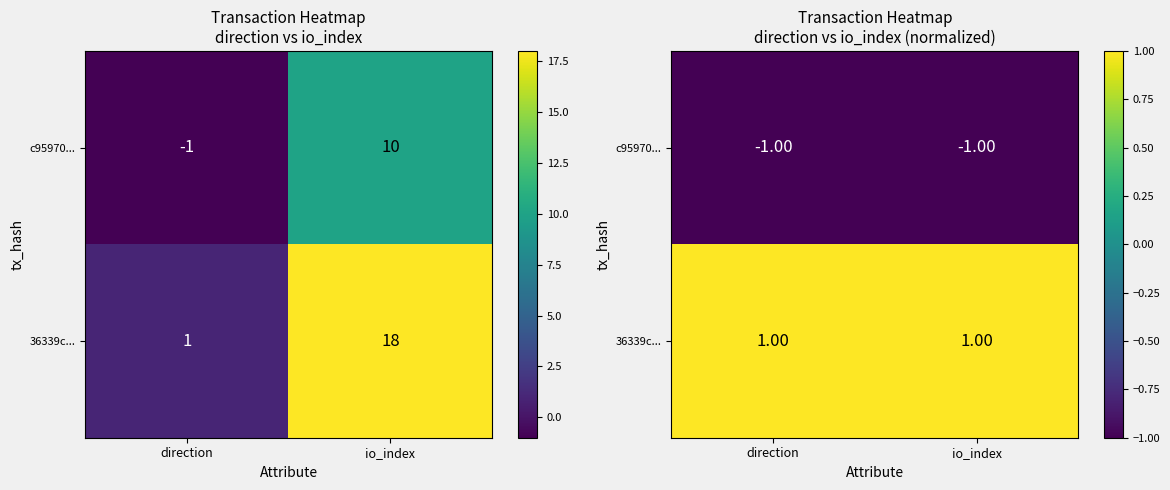

True or false: c95970... has a value of -1 at io_index.

True